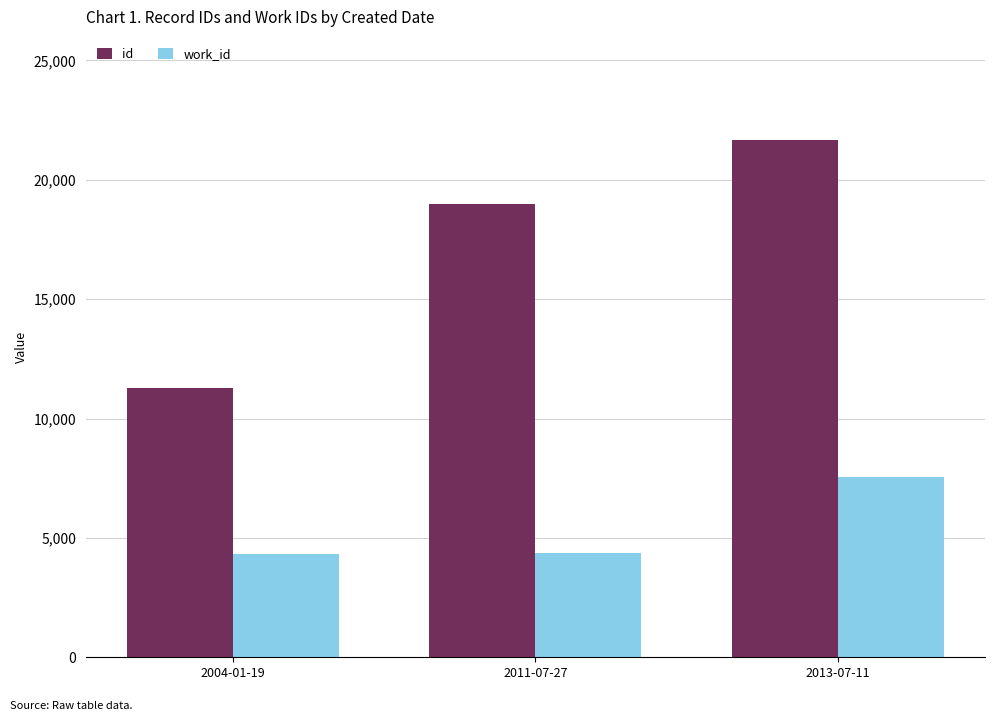

How many bars are there in total?

6